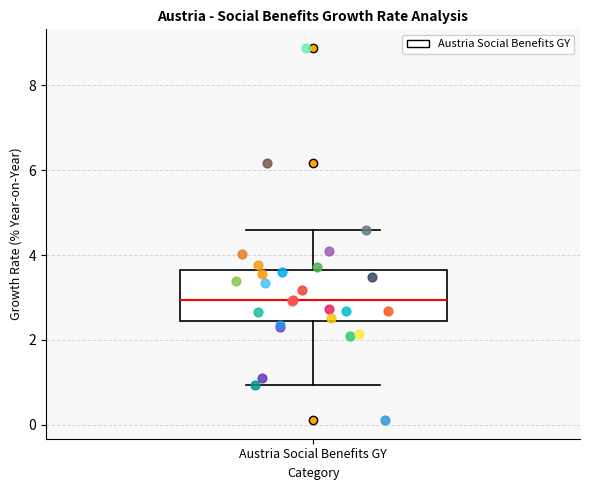

Transcribe this box plot: give where the median line is, the range the box spans, and where the two whiskers end, as read against the y-axis. The values are not printed on the chart, so give them approximately, as read against the axis.

median 3.0, box 2.4 to 3.6, whiskers 1.0 to 4.6